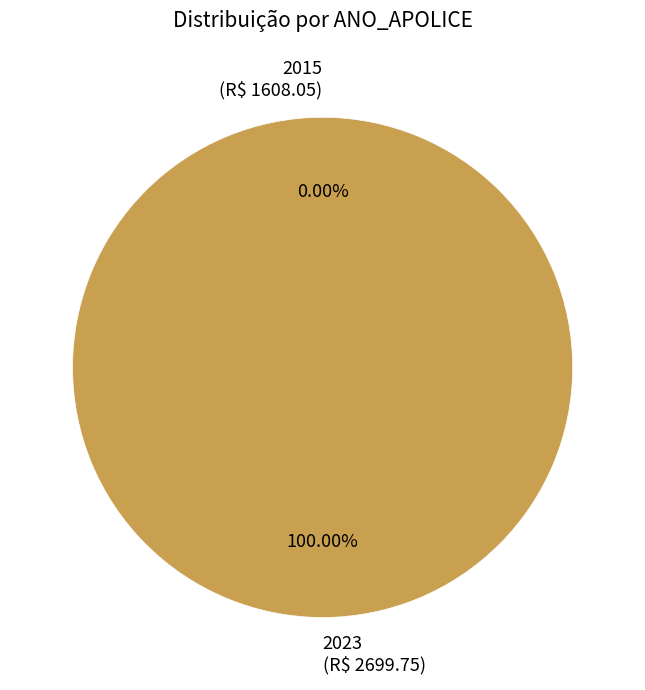

Which slice represents more than half of the pie?

2023